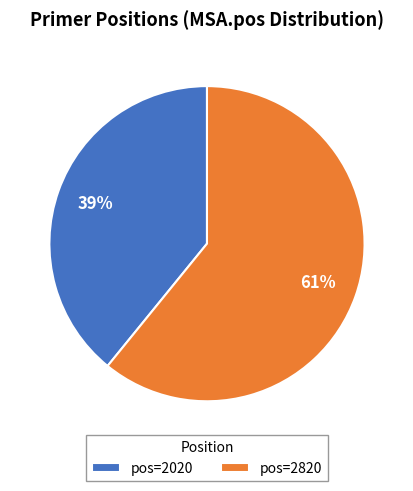

To the nearest percent, what percentage of the pie is pos=2820?

61%